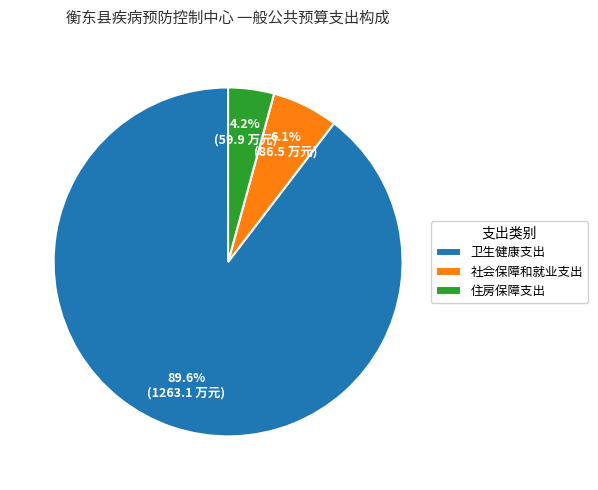

Which category has the biggest portion of the pie?

卫生健康支出